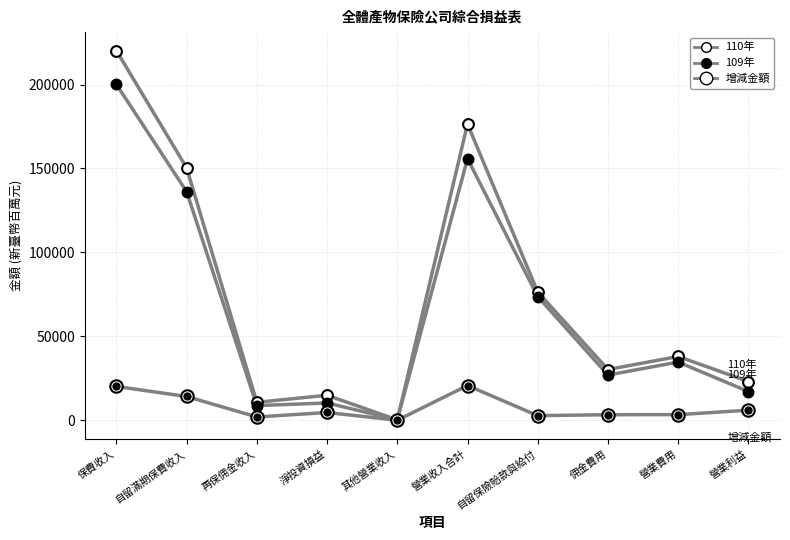

Is this an area chart (filled region under the line)?

No